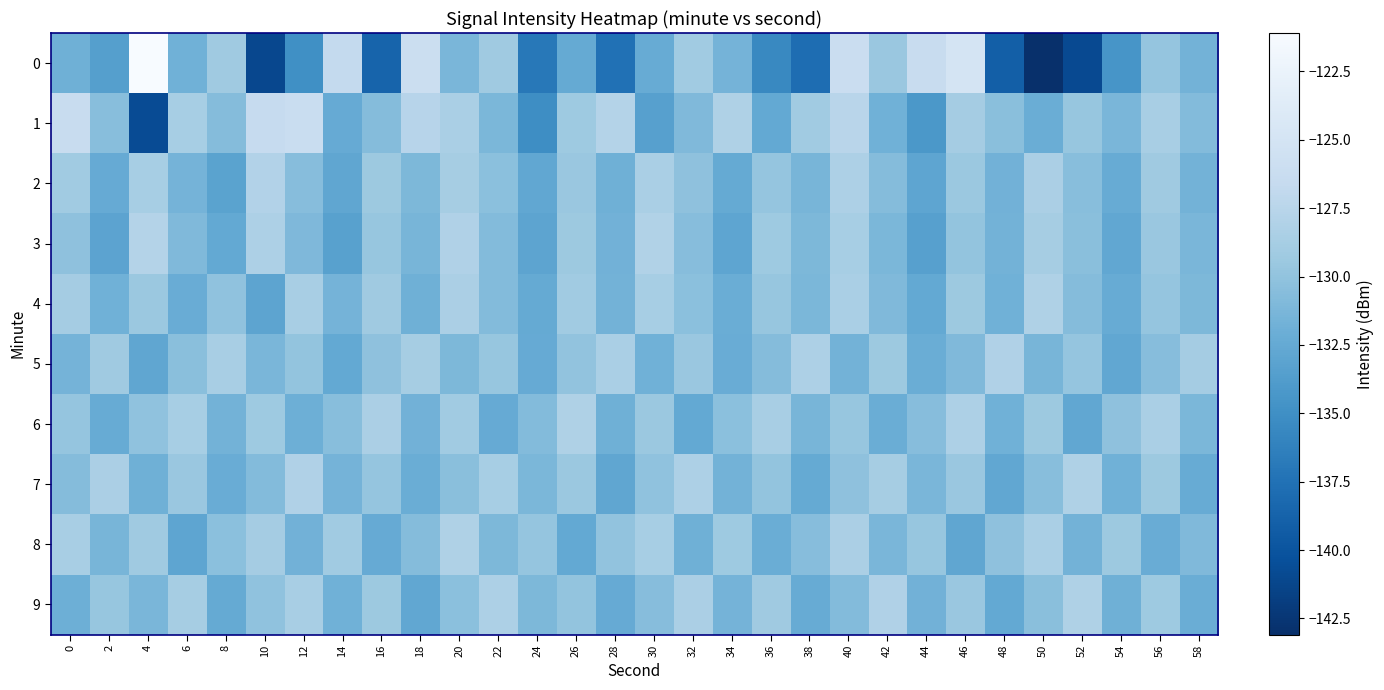

Reading left to right, extract all data points from this chart.

0: 0=-131.9	2=-133.5	4=-121.1	6=-131.8	8=-129.2	10=-141.1	12=-134.9	14=-126.7	16=-138.6	18=-126.0	20=-131.2	22=-129.2	24=-137.0	26=-132.5	28=-137.6	30=-132.3	32=-129.2	34=-131.6	36=-135.5	38=-137.9	40=-126.1	42=-129.6	44=-126.4	46=-124.9	48=-139.1	50=-143.1	52=-140.9	54=-134.5	56=-129.8	58=-131.6
1: 0=-126.3	2=-130.5	4=-140.7	6=-128.7	8=-130.7	10=-126.5	12=-126.2	14=-132.4	16=-130.7	18=-127.6	20=-128.5	22=-131.2	24=-135.1	26=-129.3	28=-127.8	30=-133.4	32=-130.9	34=-128.2	36=-132.6	38=-129.1	40=-127.5	42=-131.8	44=-134.2	46=-128.9	48=-130.4	50=-132.1	52=-129.7	54=-131.3	56=-128.6	58=-130.8
2: 0=-129.1	2=-132.4	4=-128.7	6=-131.5	8=-133.2	10=-127.9	12=-130.6	14=-132.8	16=-129.4	18=-131.1	20=-128.8	22=-130.3	24=-132.7	26=-129.6	28=-131.9	30=-128.5	32=-130.2	34=-132.5	36=-129.8	38=-131.4	40=-128.3	42=-130.7	44=-132.9	46=-129.5	48=-131.7	50=-128.4	52=-130.5	54=-132.3	56=-129.2	58=-131.6
3: 0=-130.2	2=-133.1	4=-127.8	6=-130.9	8=-132.6	10=-128.3	12=-131.0	14=-133.3	16=-129.7	18=-131.4	20=-128.1	22=-130.8	24=-133.0	26=-129.4	28=-131.7	30=-128.0	32=-130.6	34=-132.9	36=-129.3	38=-131.1	40=-128.7	42=-131.2	44=-133.4	46=-129.9	48=-131.6	50=-128.8	52=-130.4	54=-132.7	56=-129.6	58=-131.3
4: 0=-128.9	2=-131.8	4=-129.5	6=-132.2	8=-130.1	10=-133.0	12=-128.6	14=-131.5	16=-129.2	18=-131.9	20=-128.4	22=-130.8	24=-132.5	26=-129.1	28=-131.6	30=-128.7	32=-130.3	34=-132.1	36=-129.7	38=-131.2	40=-128.5	42=-130.9	44=-132.6	46=-129.4	48=-131.8	50=-128.2	52=-130.7	54=-132.3	56=-129.8	58=-131.1
5: 0=-131.5	2=-129.2	4=-132.8	6=-130.4	8=-128.6	10=-131.3	12=-129.9	14=-132.6	16=-130.2	18=-128.8	20=-131.1	22=-129.7	24=-132.4	26=-130.0	28=-128.5	30=-131.8	32=-129.6	34=-132.2	36=-130.7	38=-128.3	40=-131.6	42=-129.4	44=-132.1	46=-130.9	48=-128.1	50=-131.4	52=-129.8	54=-132.7	56=-130.6	58=-128.9
6: 0=-129.8	2=-132.3	4=-130.1	6=-128.7	8=-131.6	10=-129.3	12=-132.0	14=-130.5	16=-128.4	18=-131.7	20=-129.1	22=-132.4	24=-130.8	26=-128.2	28=-131.9	30=-129.5	32=-132.6	34=-130.3	36=-128.6	38=-131.4	40=-129.7	42=-132.1	44=-130.6	46=-128.3	48=-131.8	50=-129.4	52=-132.7	54=-130.2	56=-128.5	58=-131.2
7: 0=-130.7	2=-128.4	4=-131.9	6=-129.6	8=-132.2	10=-130.8	12=-128.1	14=-131.5	16=-129.8	18=-132.1	20=-130.4	22=-128.7	24=-131.2	26=-129.5	28=-132.8	30=-130.1	32=-128.3	34=-131.6	36=-129.9	38=-132.5	40=-130.2	42=-128.8	44=-131.3	46=-129.6	48=-132.7	50=-130.5	52=-128.2	54=-131.8	56=-129.4	58=-132.3
8: 0=-128.6	2=-131.4	4=-129.2	6=-132.9	8=-130.3	10=-128.9	12=-131.7	14=-129.1	16=-132.4	18=-130.7	20=-128.2	22=-131.1	24=-129.8	26=-132.6	28=-130.0	30=-128.7	32=-131.9	34=-129.3	36=-132.1	38=-130.6	40=-128.4	42=-131.3	44=-129.7	46=-132.8	48=-130.2	50=-128.5	52=-131.6	54=-129.4	56=-132.2	58=-130.9
9: 0=-132.0	2=-129.7	4=-131.3	6=-128.8	8=-132.5	10=-130.1	12=-128.6	14=-131.8	16=-129.4	18=-132.7	20=-130.3	22=-128.3	24=-131.1	26=-129.9	28=-132.4	30=-130.6	32=-128.4	34=-131.5	36=-129.2	38=-132.3	40=-130.8	42=-128.1	44=-131.7	46=-129.6	48=-132.6	50=-130.4	52=-128.2	54=-131.9	56=-129.3	58=-132.1